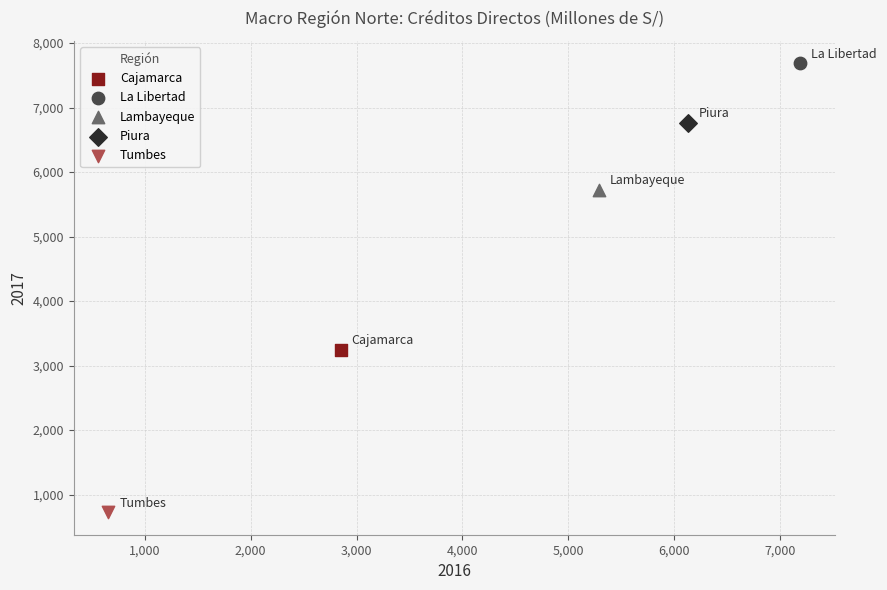

What are all the series names shown in the legend?

Cajamarca, La Libertad, Lambayeque, Piura, Tumbes